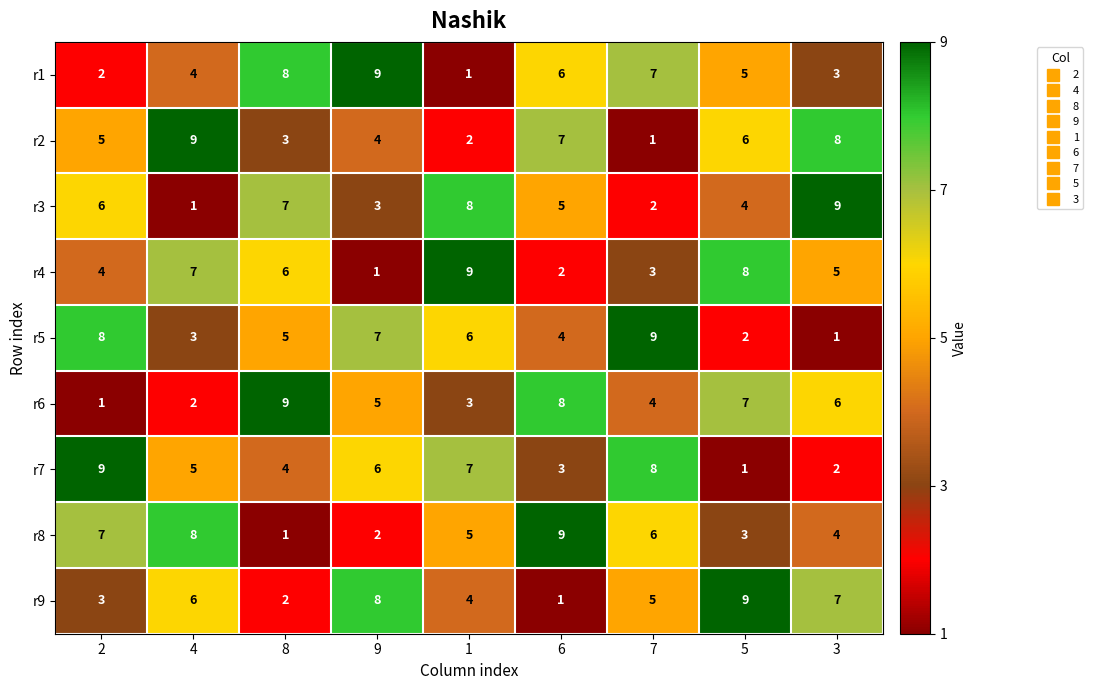

What is the sum of all r6 values?

45